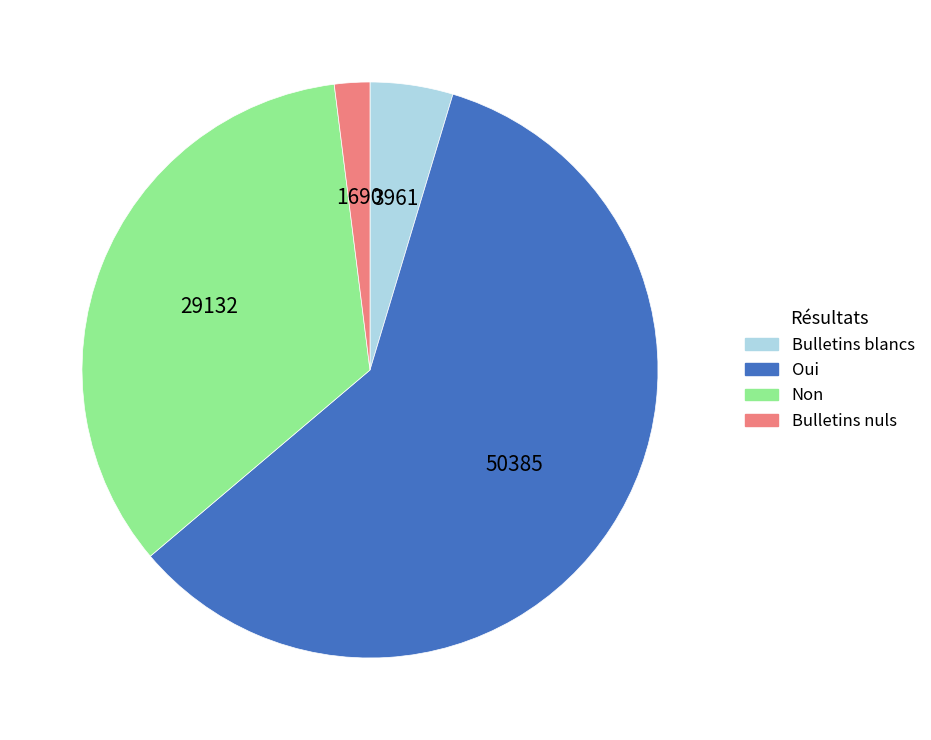

How many segments does this pie chart have?

4